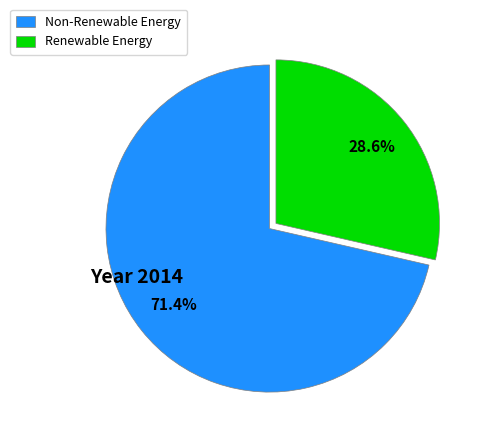

What is the majority slice?

Non-Renewable Energy